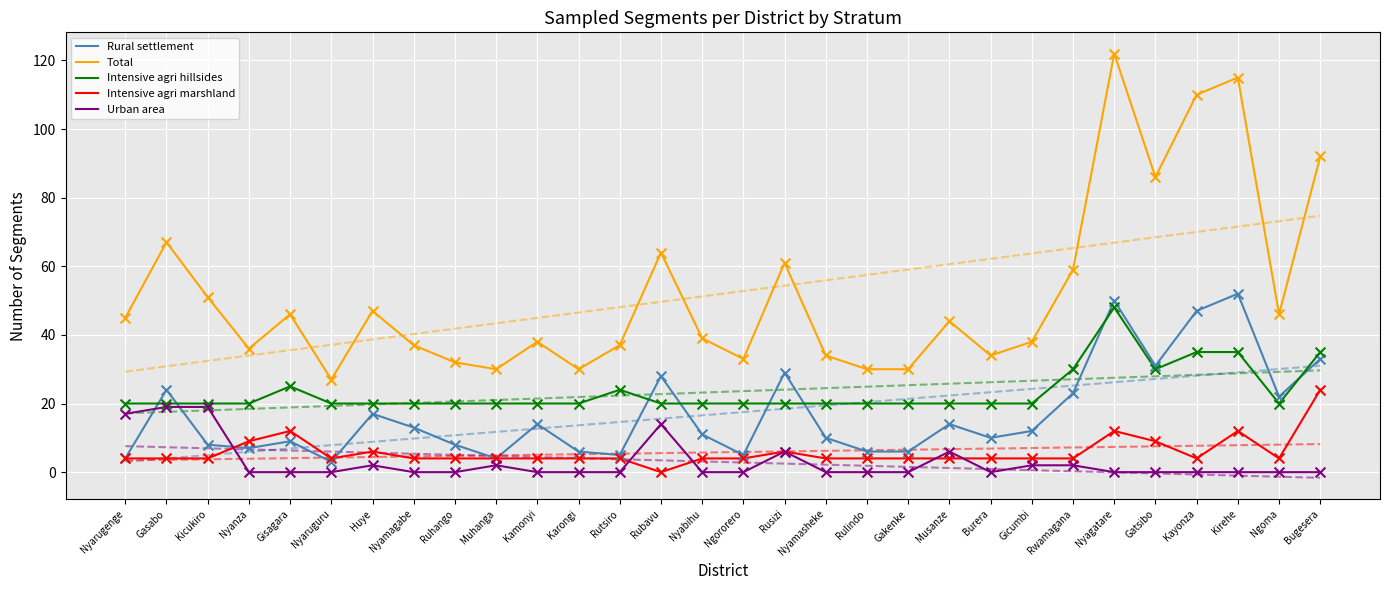

Which series contains the highest Y value?

Total